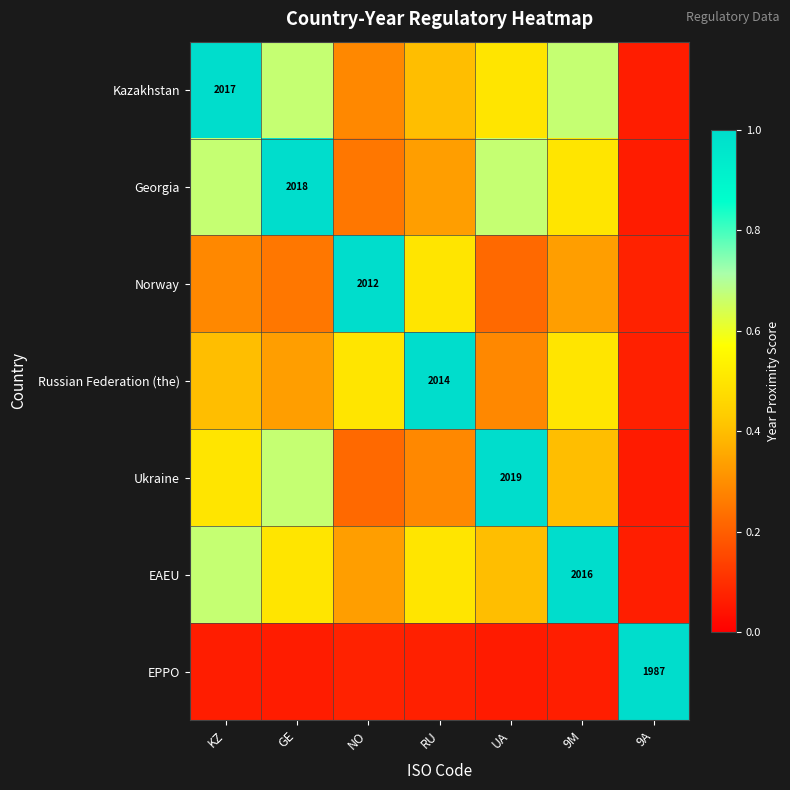

True or false: Norway has a value of 0.3 at KZ.

True